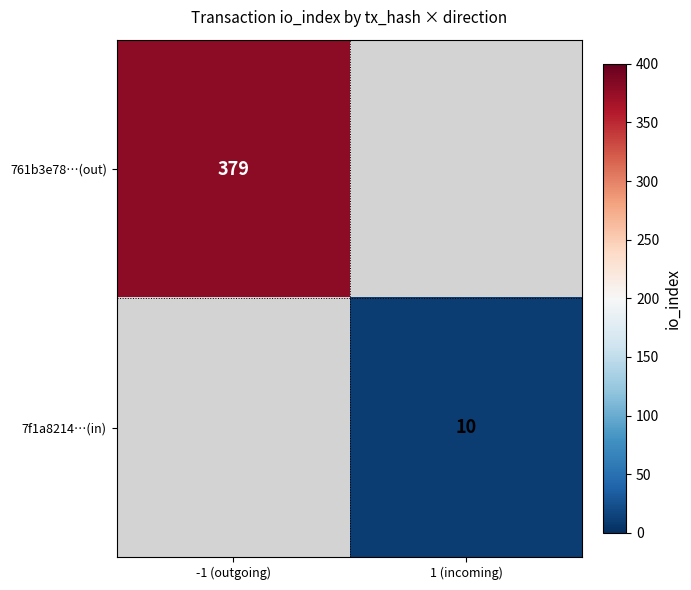

The 7f1a8214…(in) series shows 10 at 1 (incoming). True or false?

True